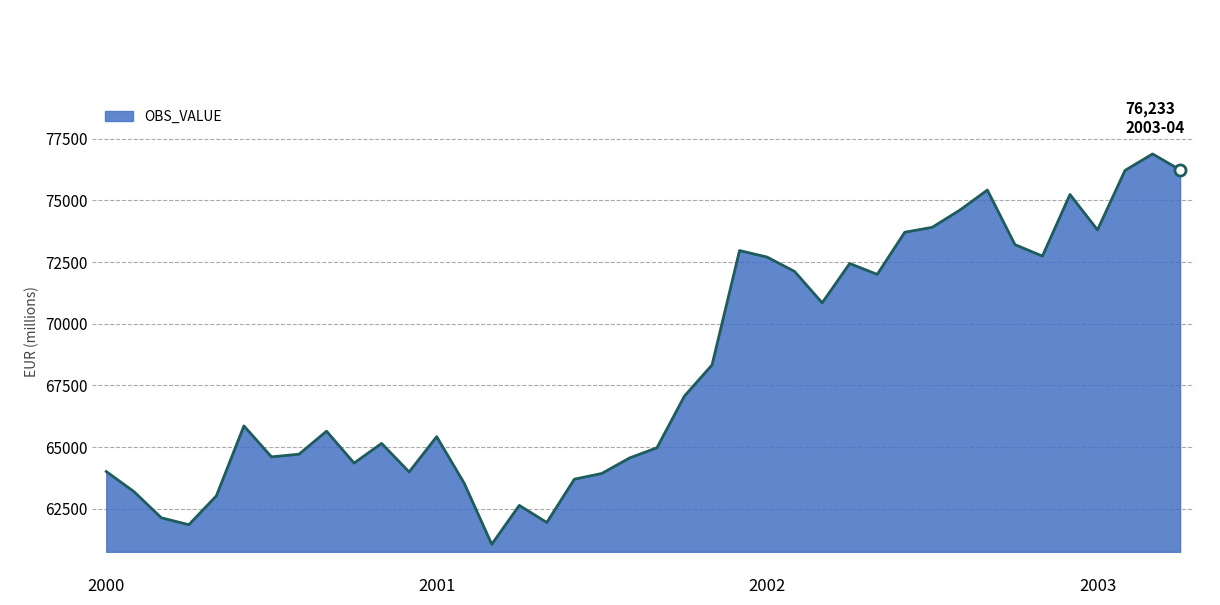

What is the greatest value displayed?

76879.0